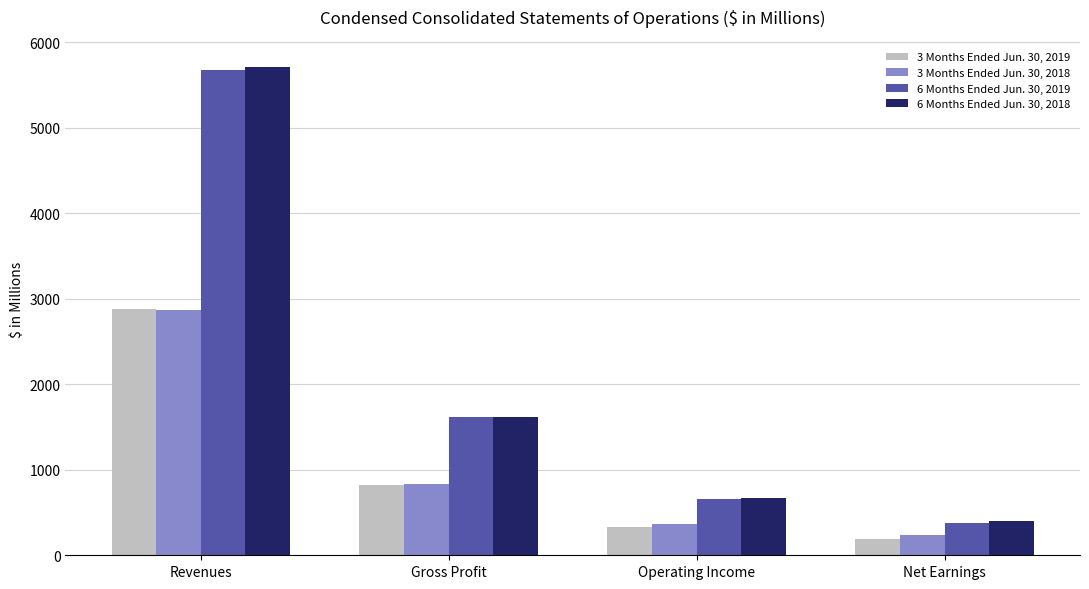

Rank the series by their maximum value, from lowest to highest.

3 Months Ended Jun. 30, 2018, 3 Months Ended Jun. 30, 2019, 6 Months Ended Jun. 30, 2019, 6 Months Ended Jun. 30, 2018